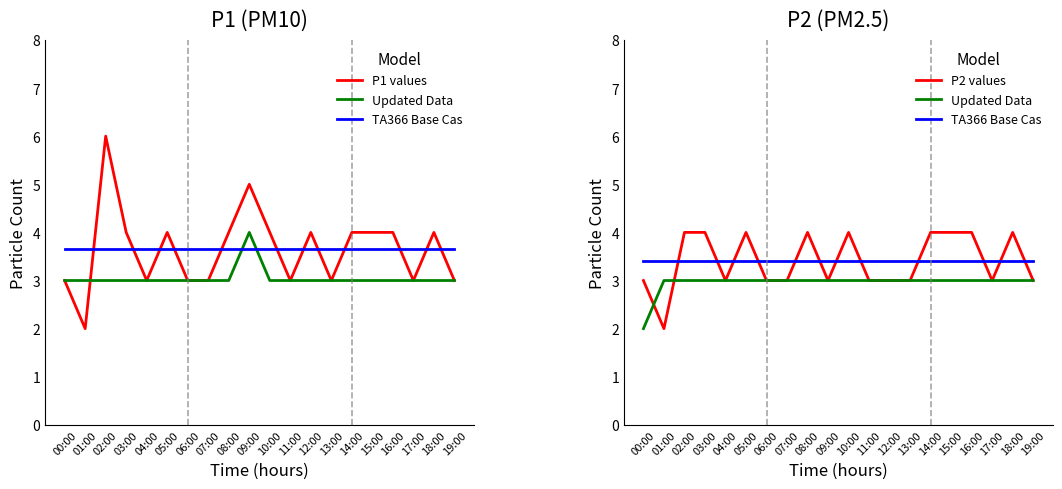

What position from the left is 00:00?

1